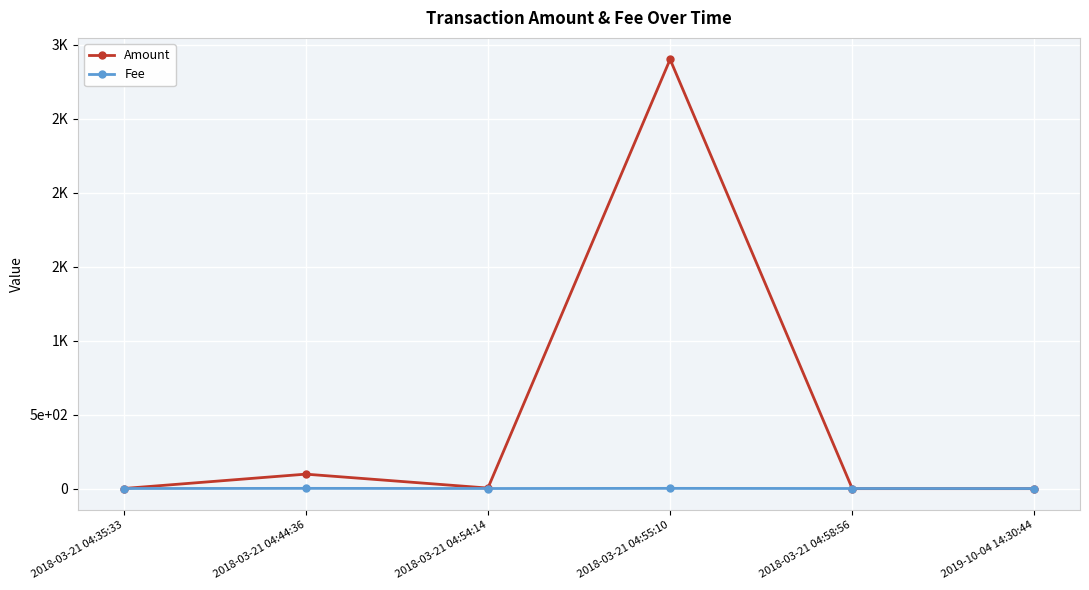

Does the chart have visible grid lines?

Yes